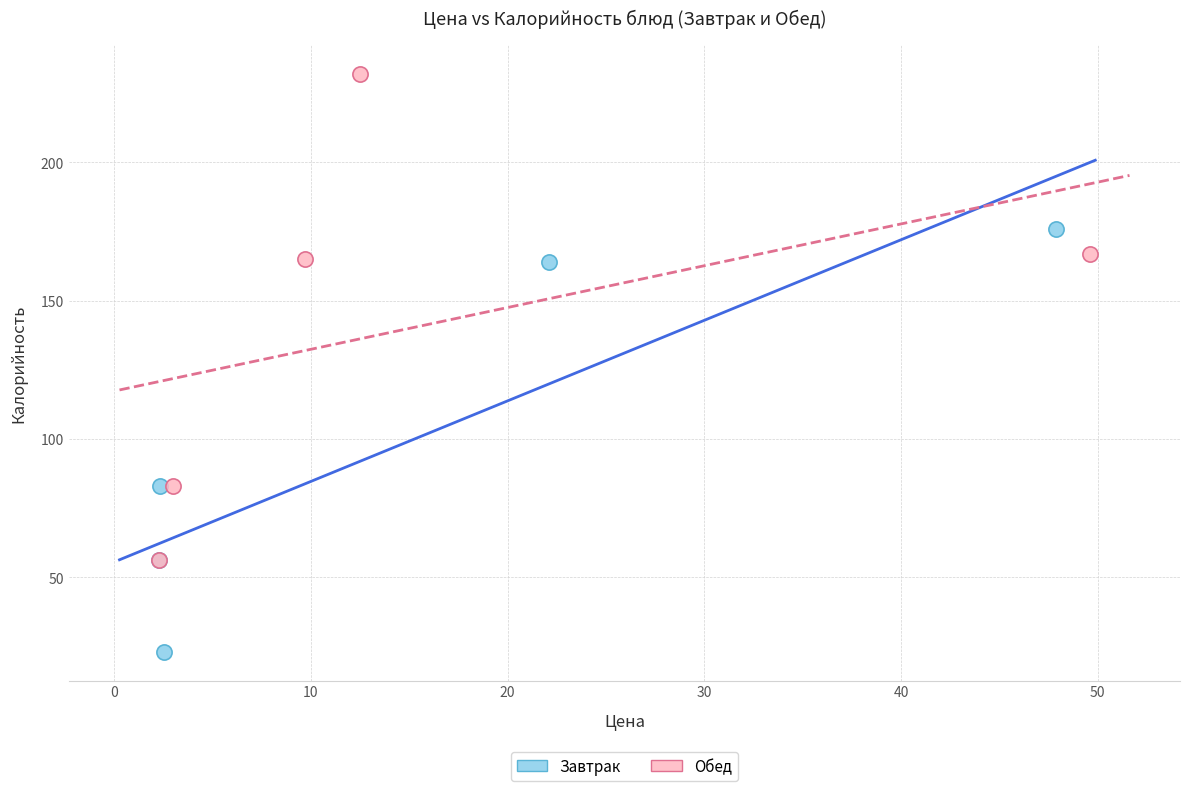

Which series contains the highest Y value?

Обед